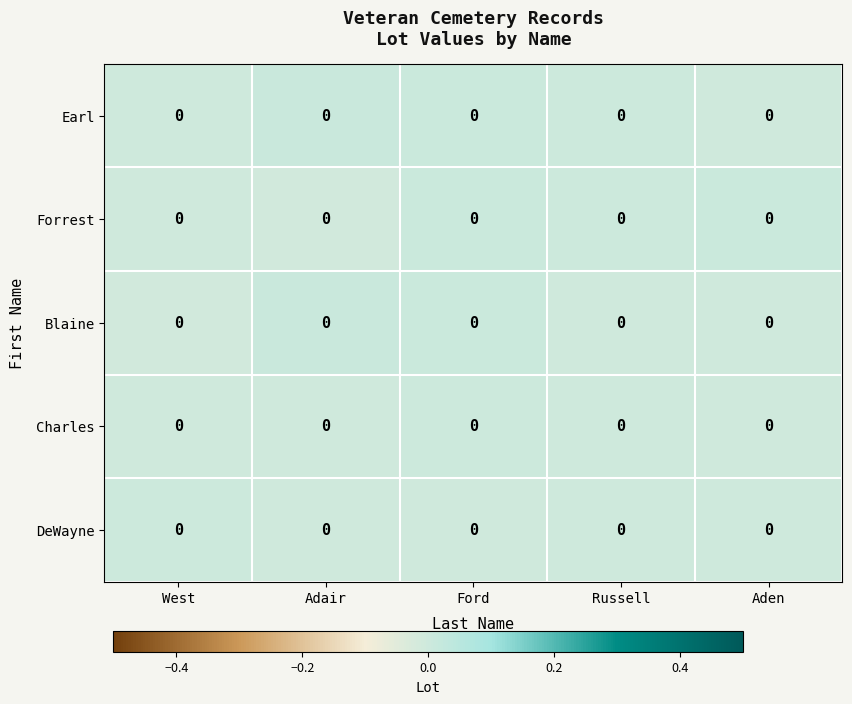

How many series are shown in this chart?

5